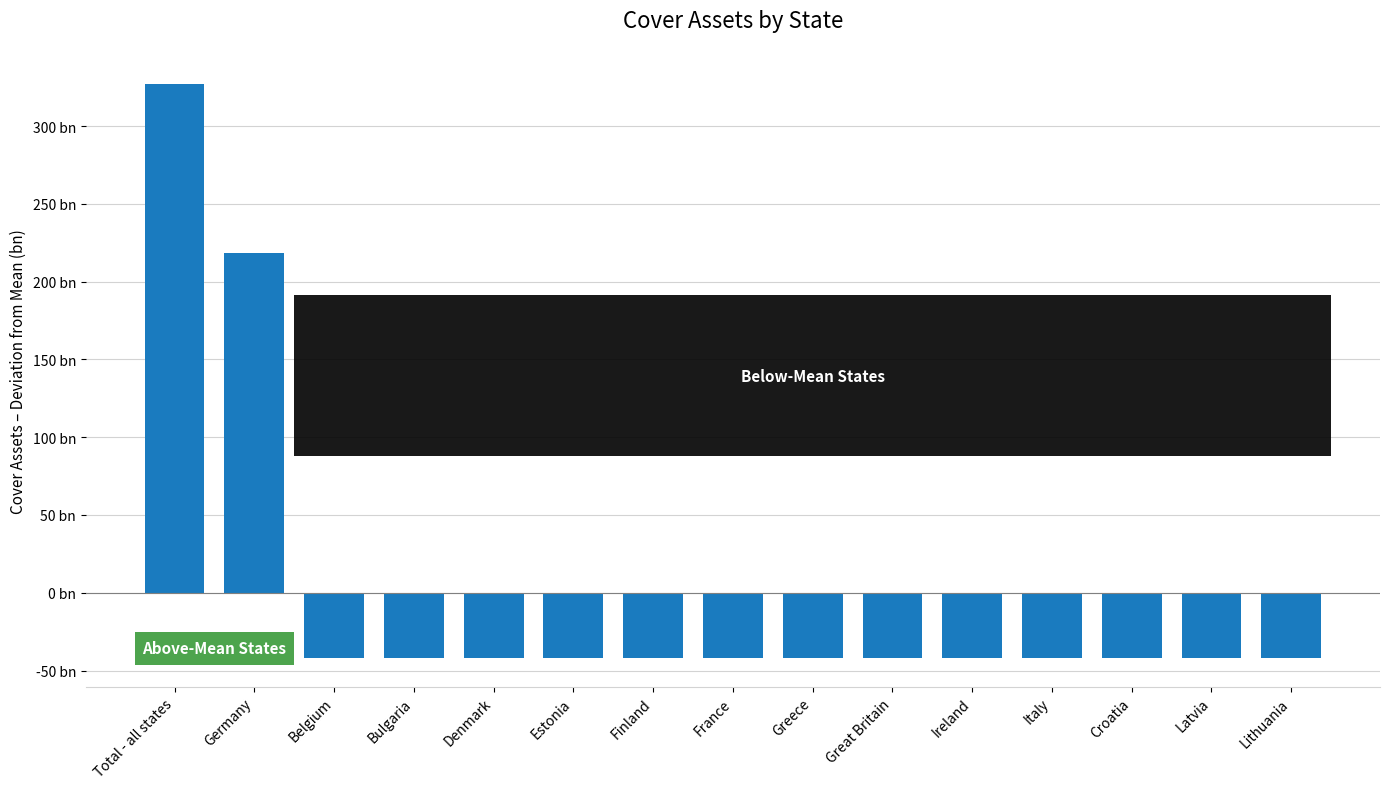

Are the bars horizontal?

No